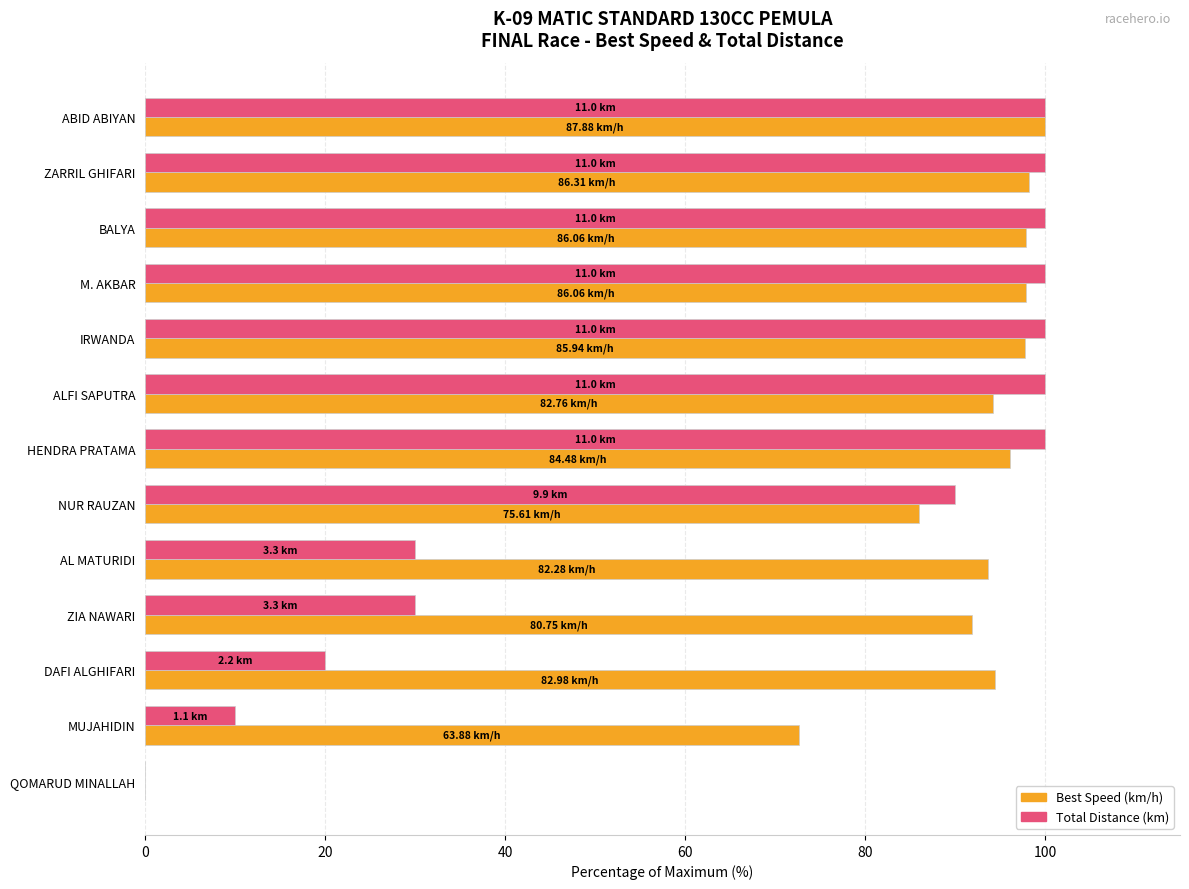

What is the average value of the Best Speed (km/h) series?

86.2